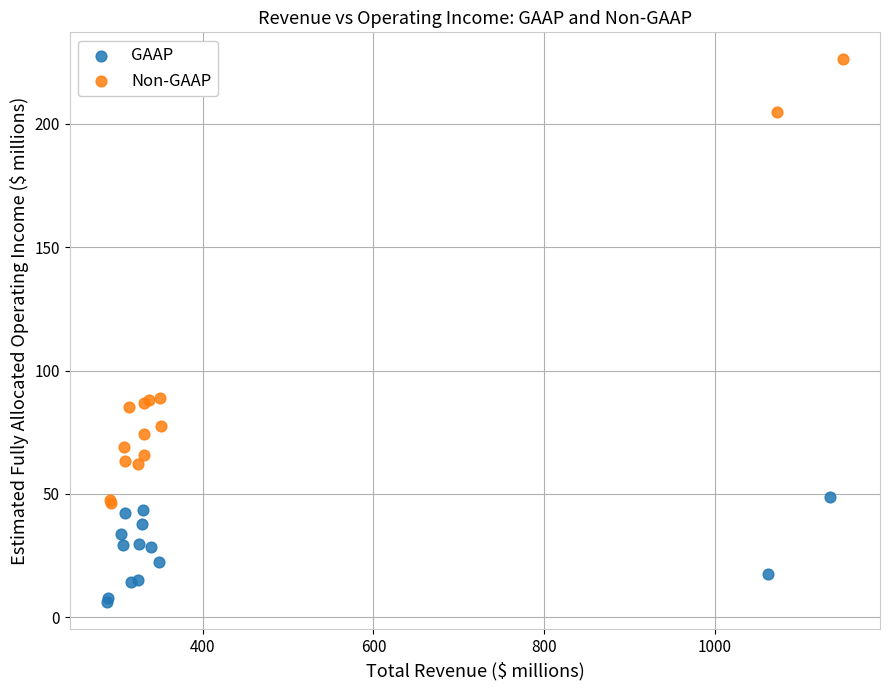

Which series reaches the minimum Y coordinate?

GAAP